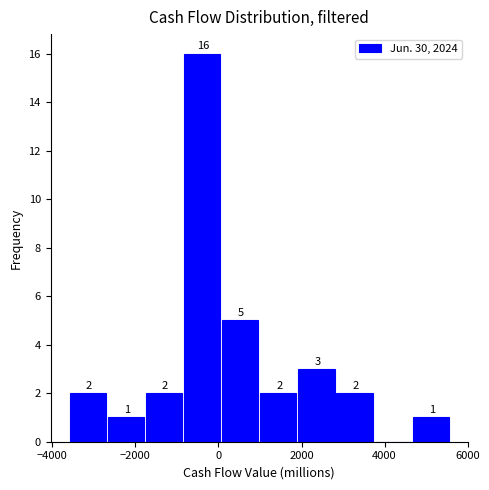

Over which range of the x-axis is the bar tallest?

-800 to 0